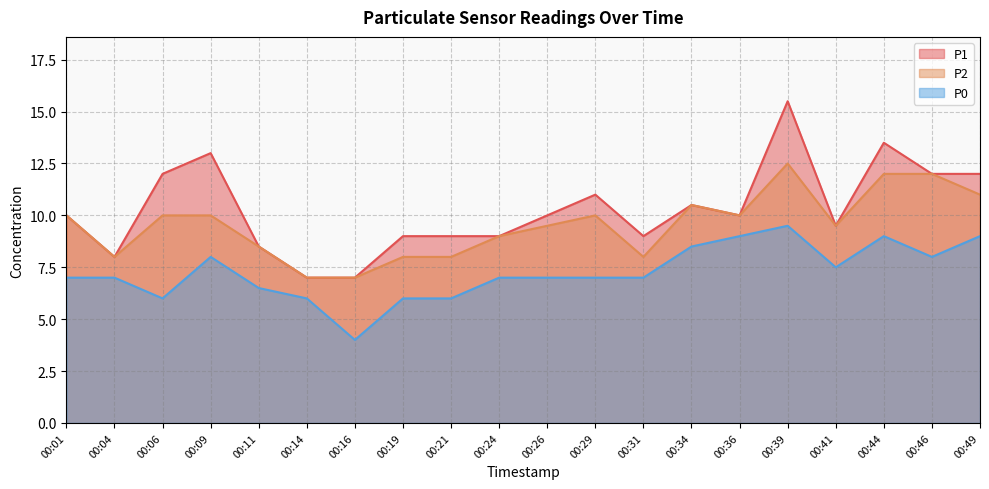

Is it true that P1 equals 7.6 at 00:39?

False